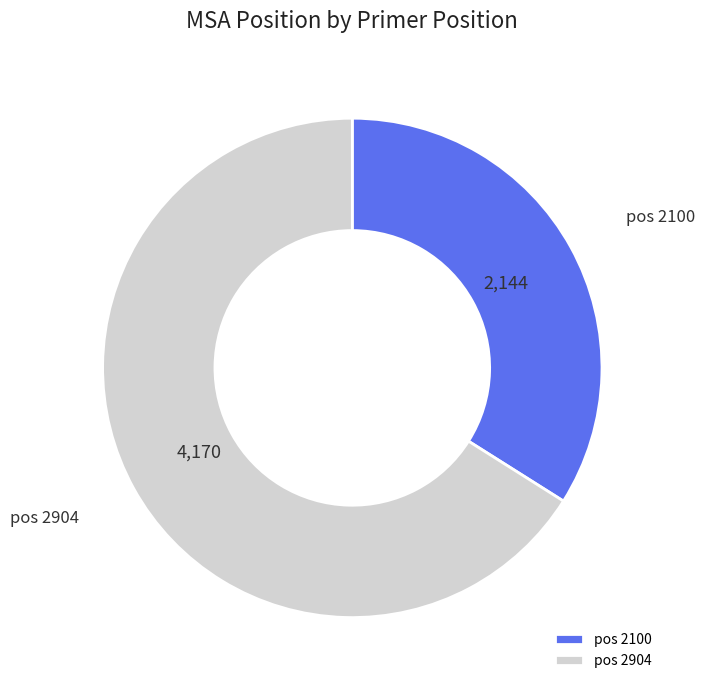

True or false: pos 2904 accounts for 81% of the total.

False